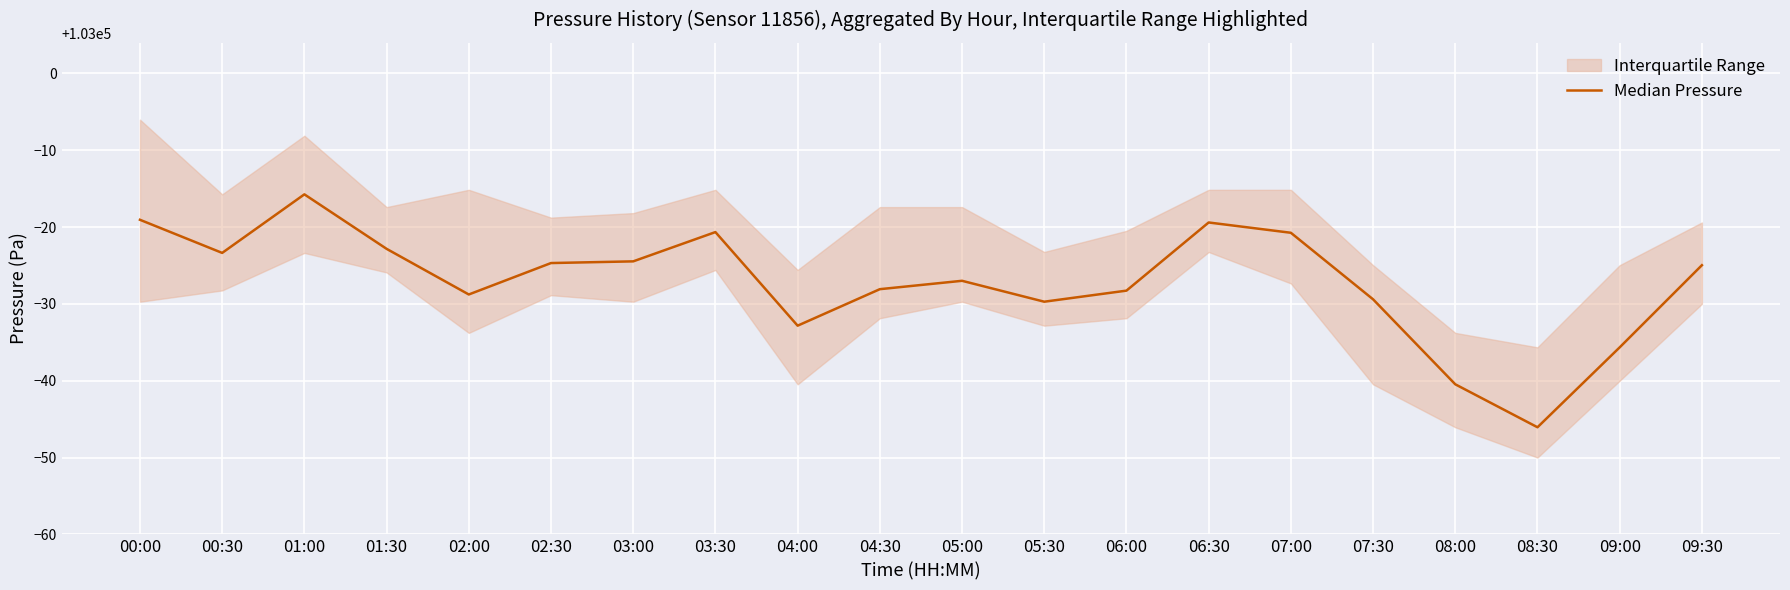

What is the greatest value displayed?

102984.2